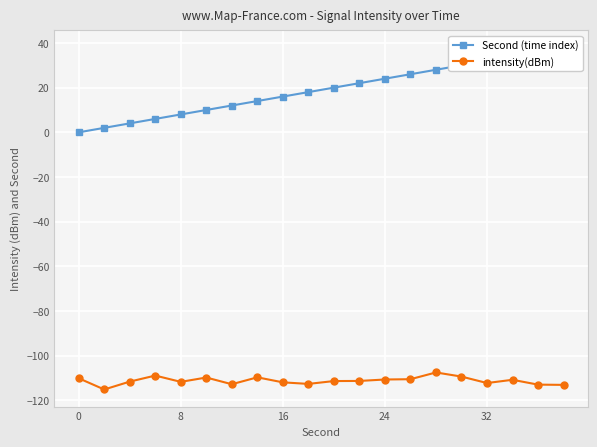

True or false: intensity(dBm) has a value of -111.9 at 16.

True